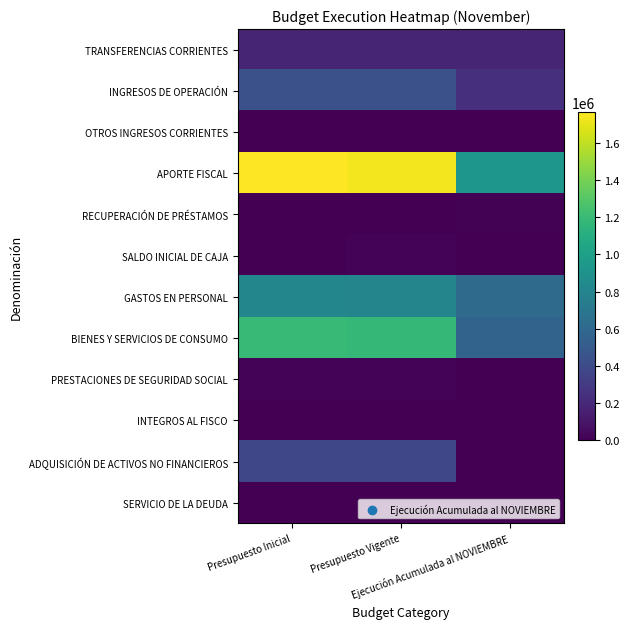

Which series has the widest spread of values?

APORTE FISCAL